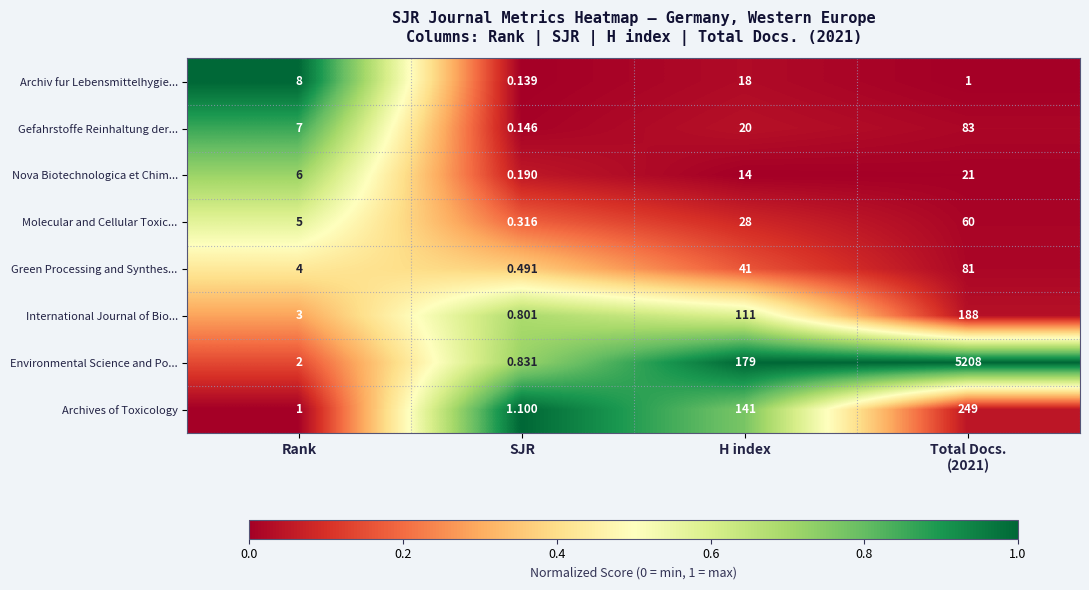

At which label does Nova Biotechnologica et Chim... reach its minimum?

SJR